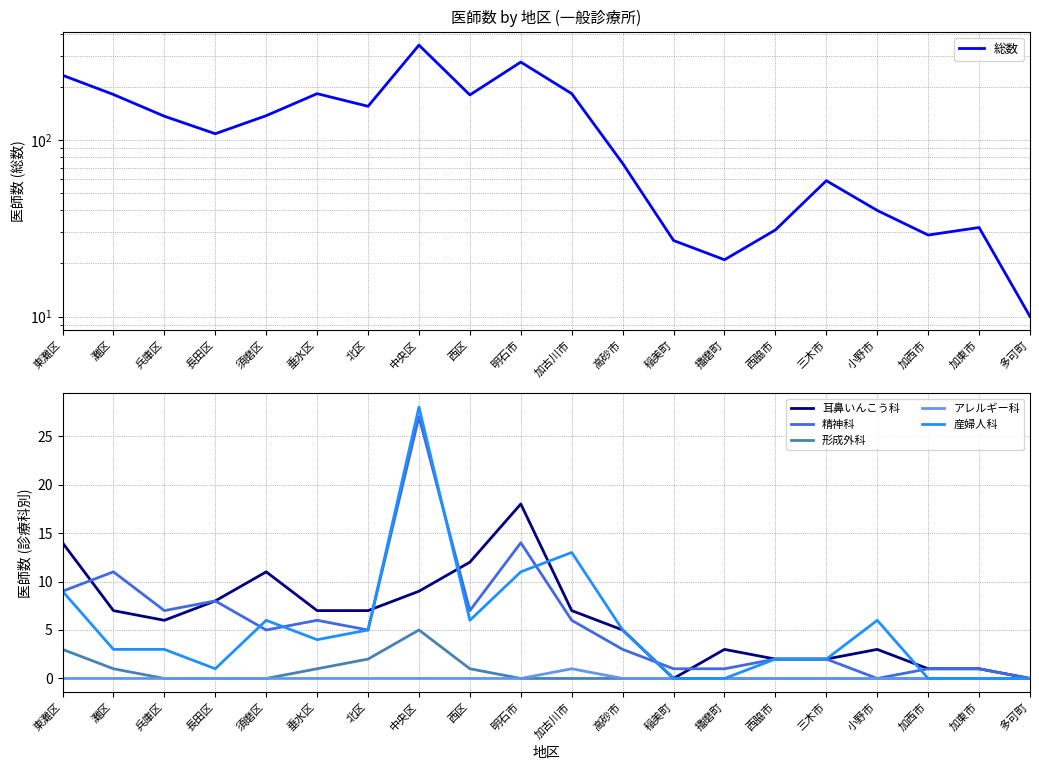

True or false: 総数 has a value of 262 at 北区.

False